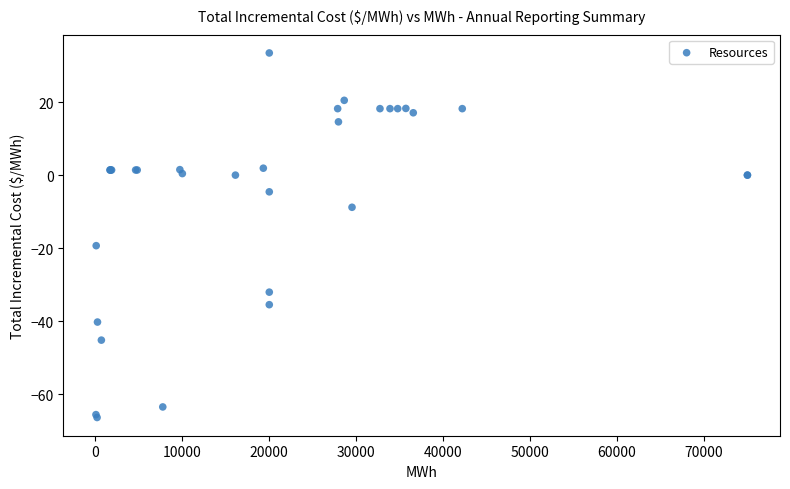

What Y value in the scatter plot is closest to -16?

-19.3